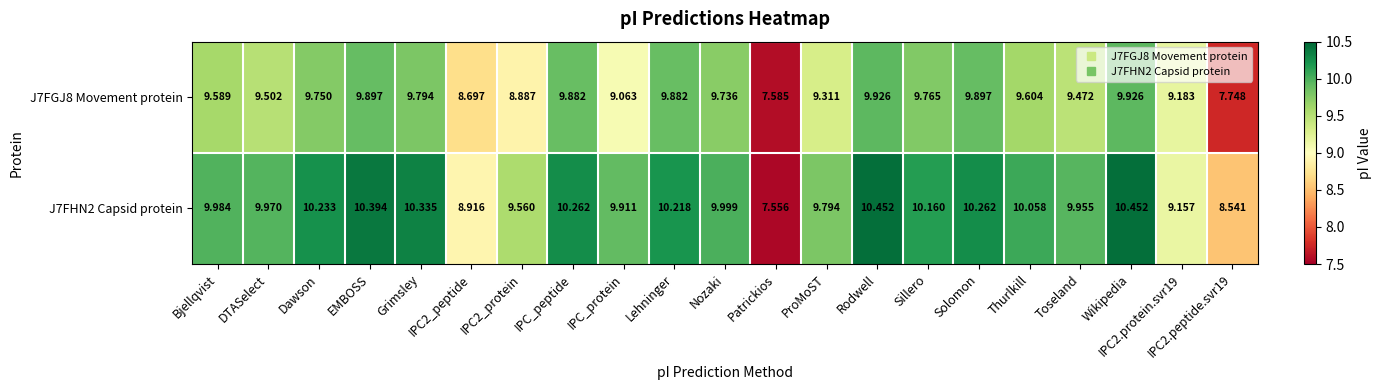

Where does the J7FHN2 Capsid protein series first go above 9?

Bjellqvist